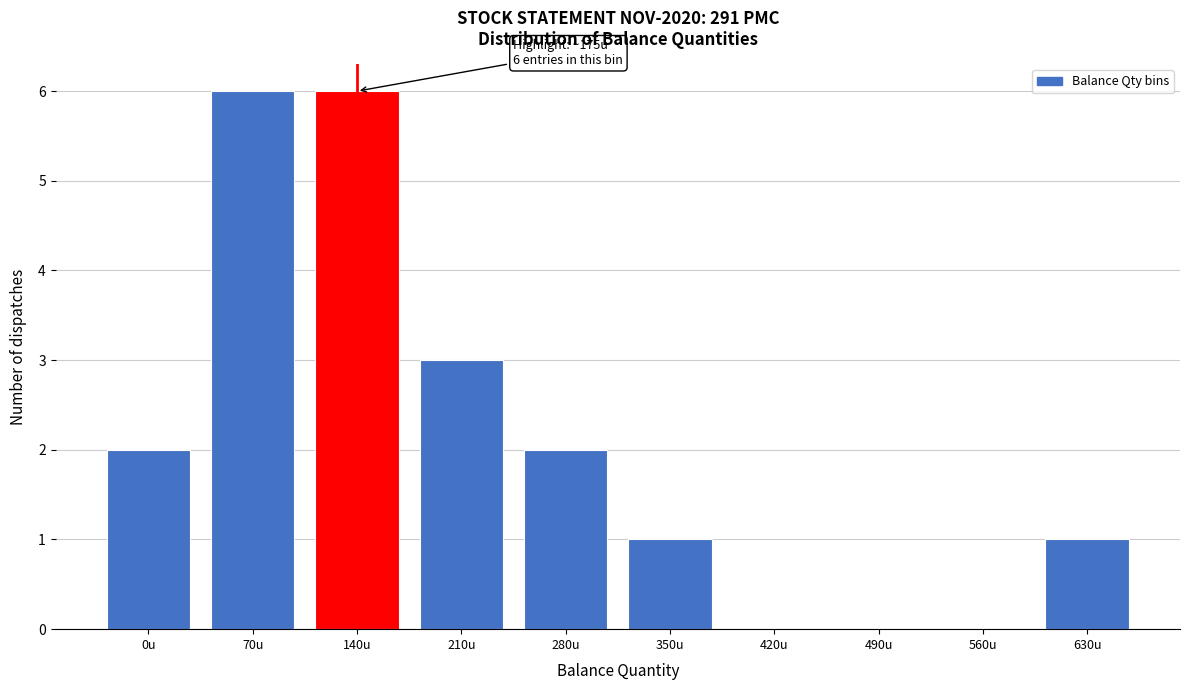

Reading right to left, what are all the values shown in this chart?

630u=1	560u=0	490u=0	420u=0	350u=1	280u=2	210u=3	140u=6	70u=6	0u=2